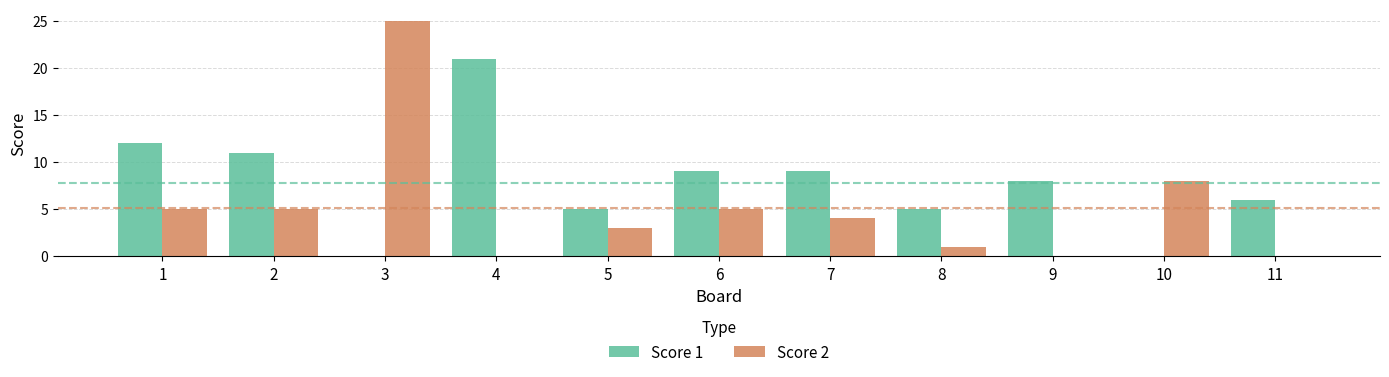

Which category has the highest value across all series?

3